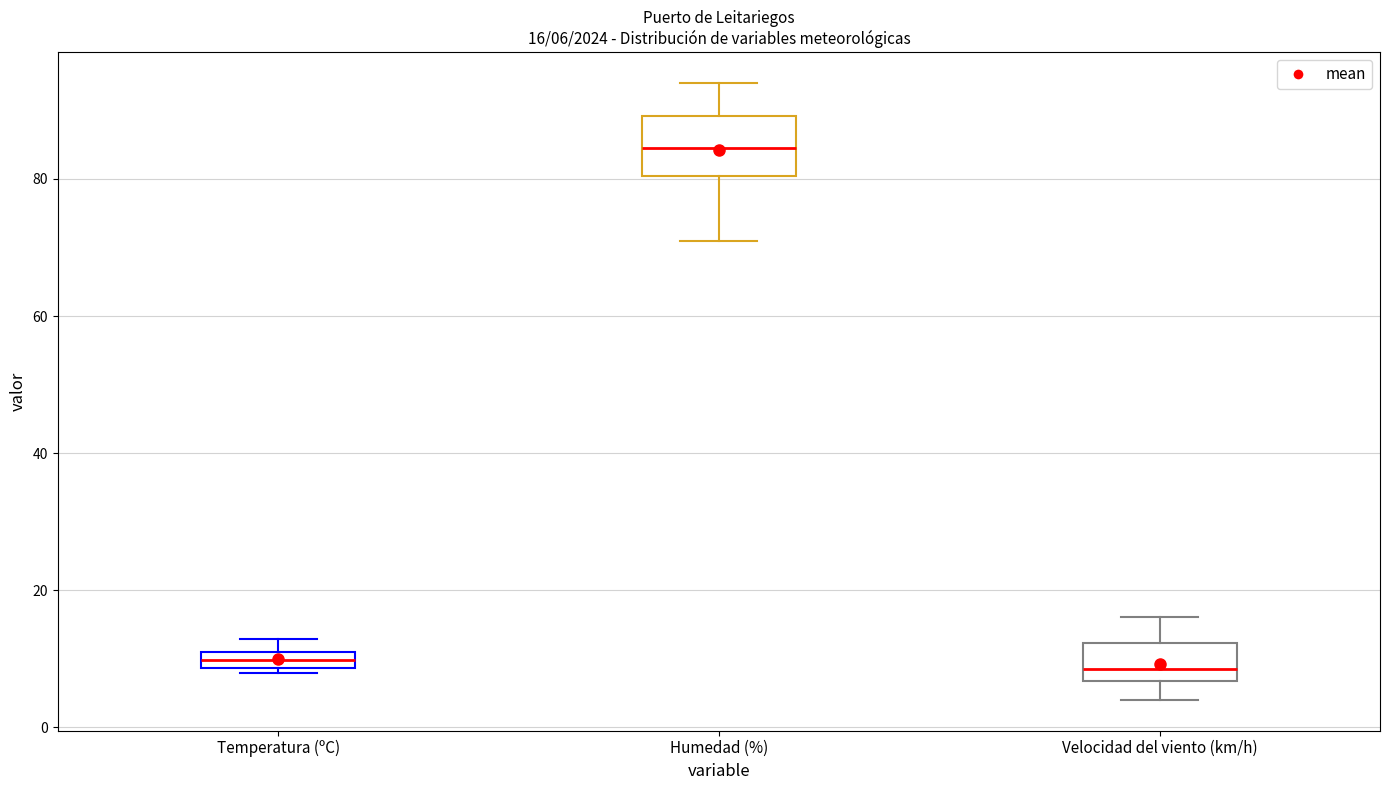

Which box has the highest median line?

Humedad (%)